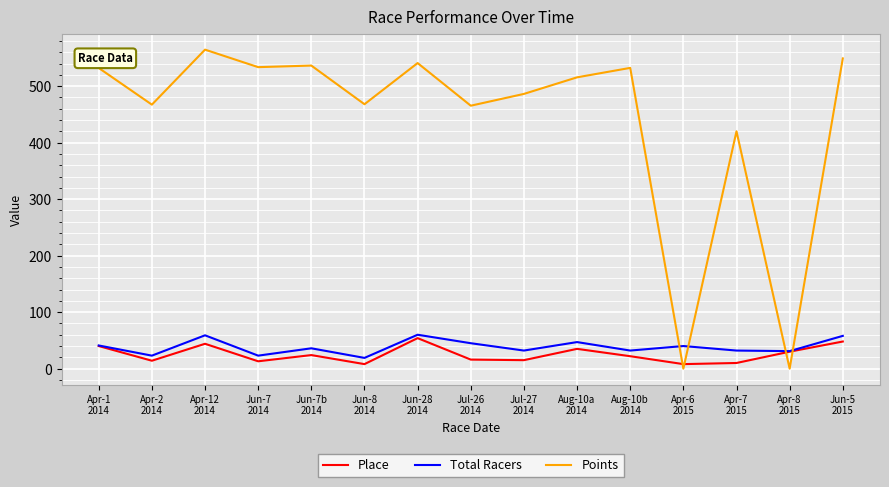

Which series has the largest total across all categories?

Points